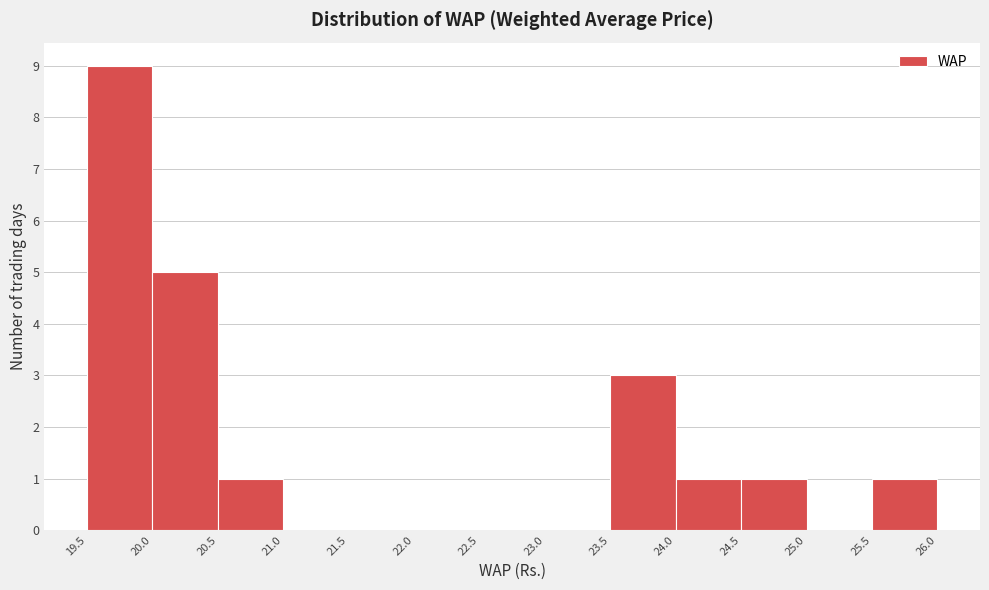

Reading left to right, list every bar in this chart as the range it spans on the x-axis followed by its height. The values are not printed on the chart, so give them approximately, as read against the axis.

19.5 to 20.0: 9
20.0 to 20.5: 5
20.5 to 21.0: 1
21.0 to 21.5: 0
21.5 to 22.0: 0
22.0 to 22.5: 0
22.5 to 23.0: 0
23.0 to 23.5: 0
23.5 to 24.0: 3
24.0 to 24.5: 1
24.5 to 25.0: 1
25.0 to 25.5: 0
25.5 to 26.0: 1